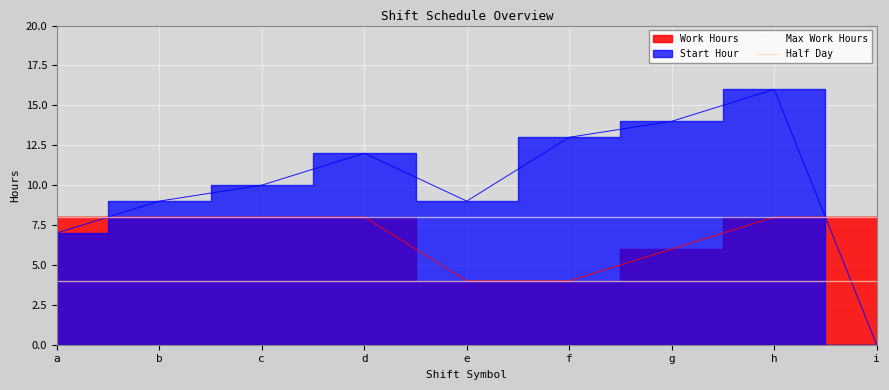

Does the chart display data point markers on the line(s)?

No